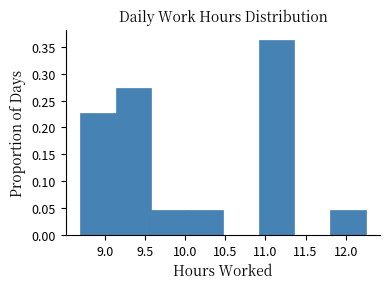

Reading left to right, transcribe this chart: for each bar, give the range it covers on the x-axis and its height. Neither the bar edges nor the heights are printed on the chart, so give them approximately, as read against the axes.

8.690 to 9.135: 0.225
9.135 to 9.580: 0.275
9.580 to 10.025: 0.045
10.025 to 10.470: 0.045
10.470 to 10.915: 0
10.915 to 11.360: 0.365
11.360 to 11.805: 0
11.805 to 12.250: 0.045